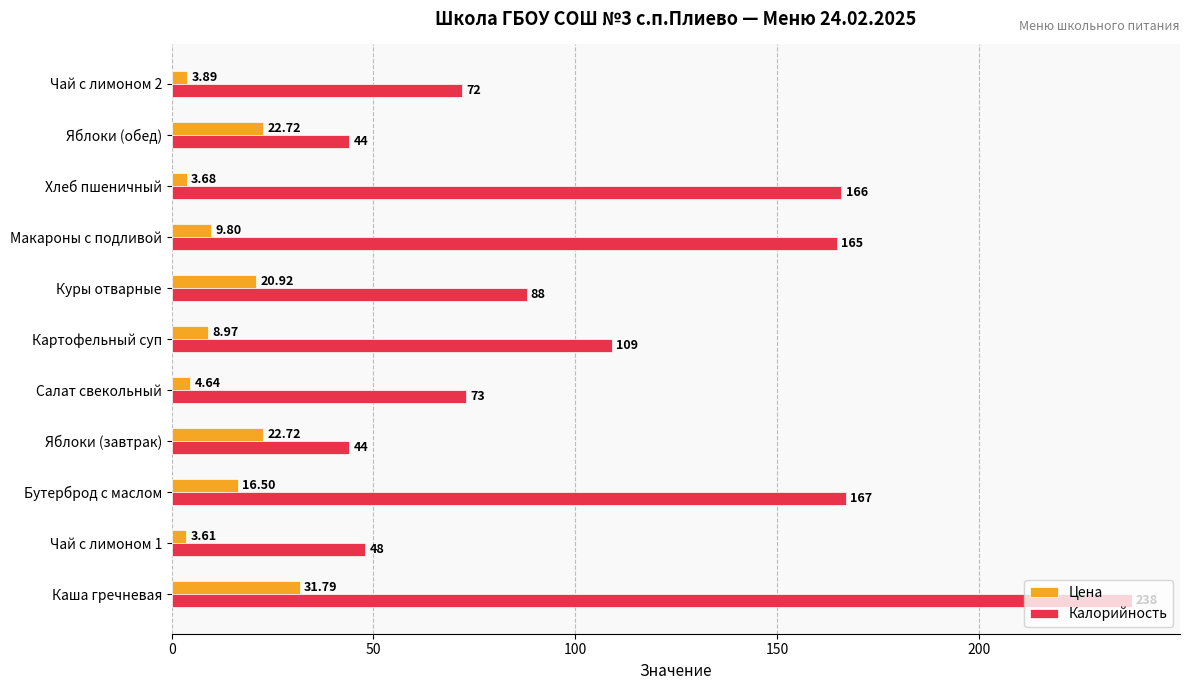

At how many categories does at least one series exceed 16?

11